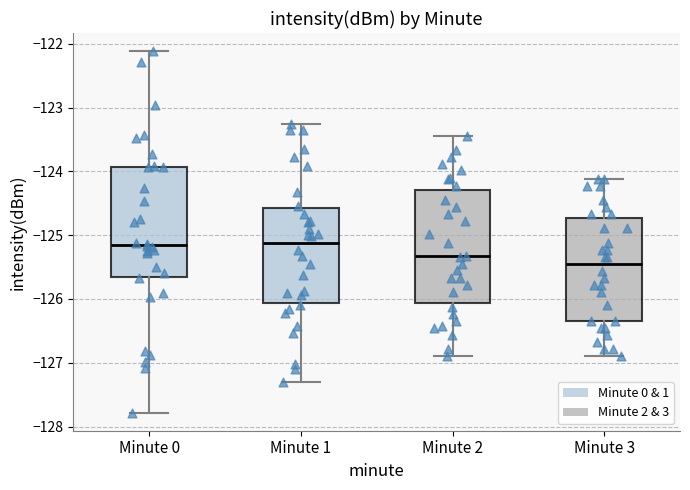

Where is the lower edge of the box for Minute 2 on the y-axis? The values are not printed on the chart, so give them approximately, as read against the axis.

-126.1